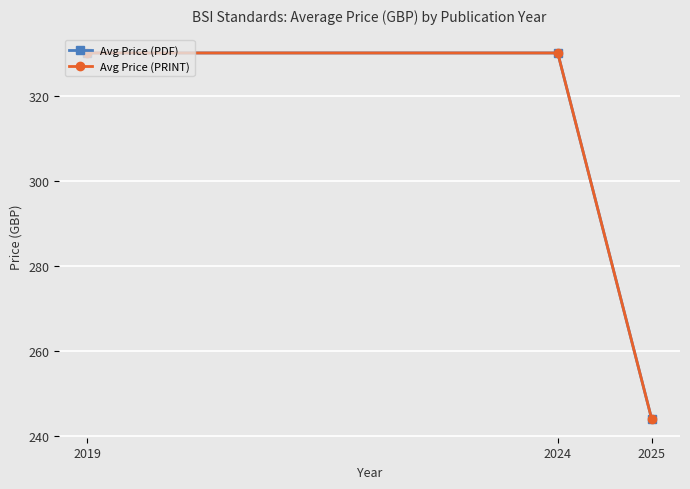

What is the total value across all series at 2024?

660.0